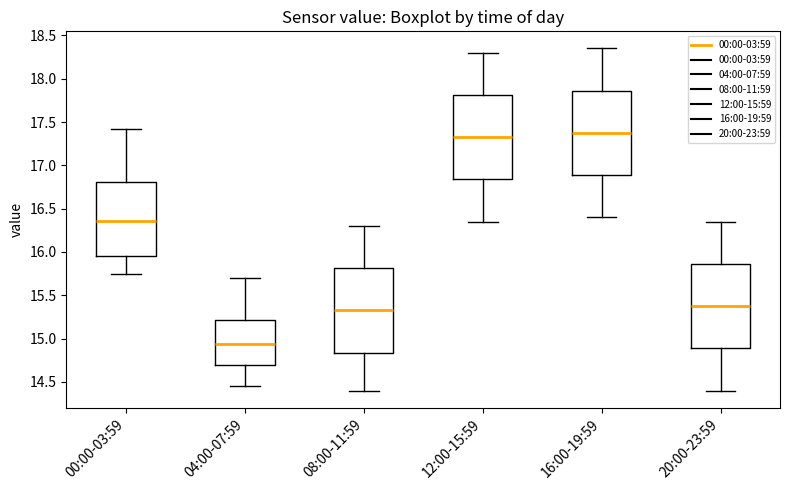

Where is the lower edge of the box for 00:00-03:59 on the y-axis? The values are not printed on the chart, so give them approximately, as read against the axis.

15.95